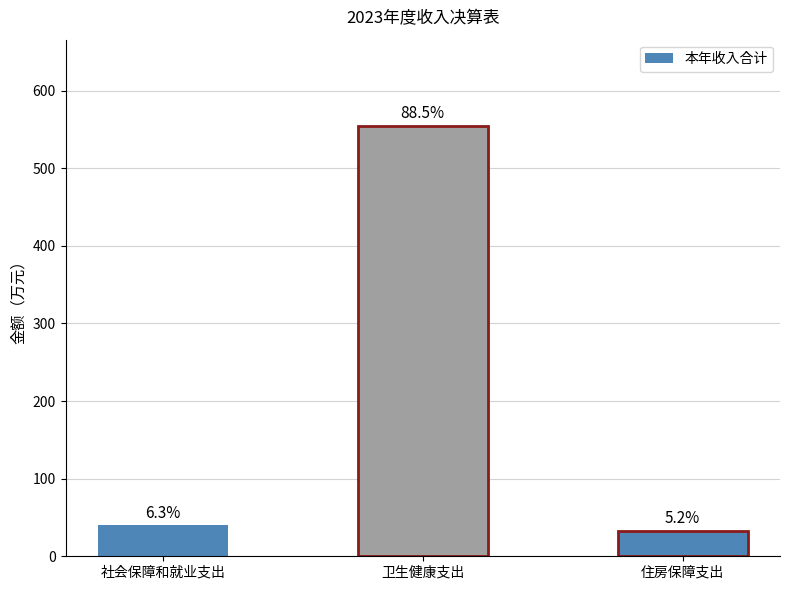

Reading left to right, what are all the values shown in this chart?

39.8	554.6	32.6